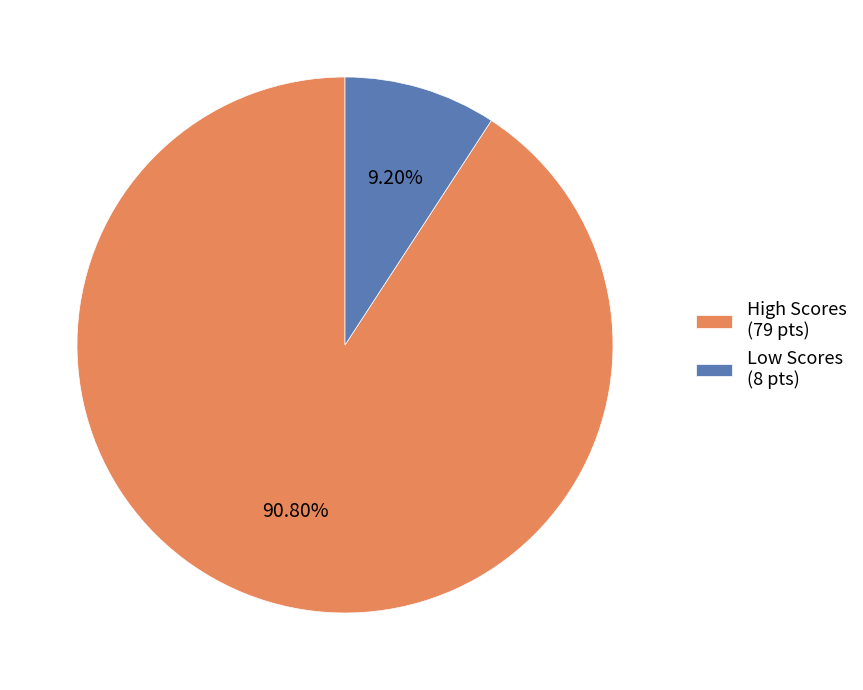

Rank the categories by value from highest to lowest.

High Scores (79 pts), Low Scores (8 pts)